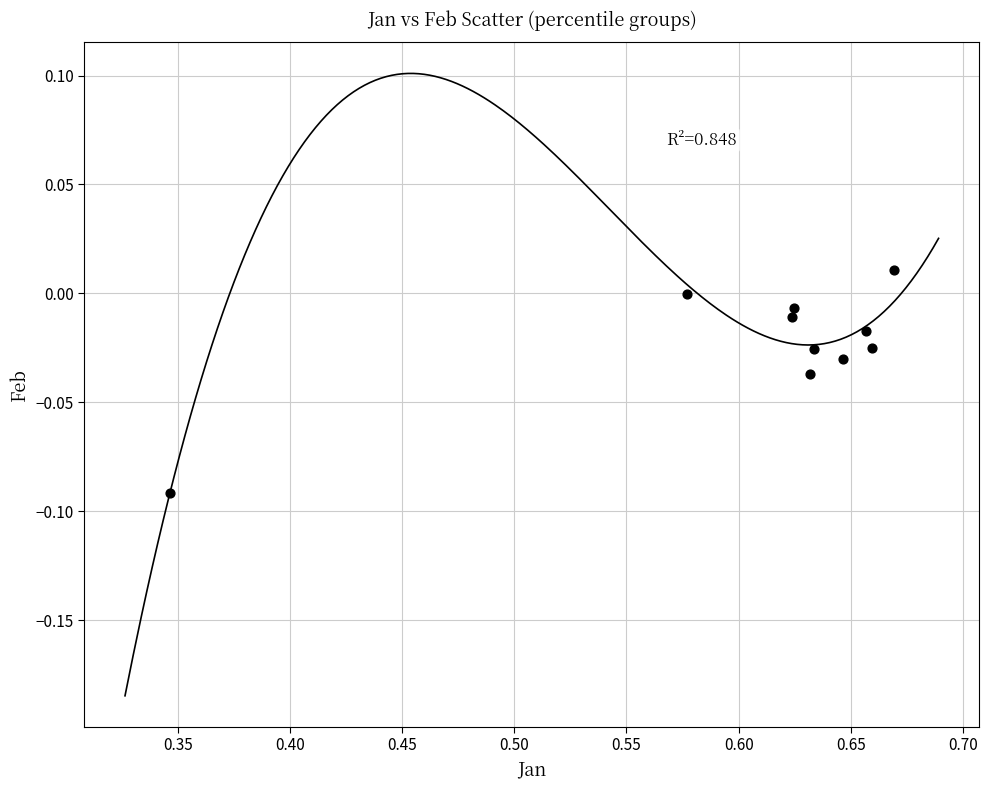

What is the average X value?

0.6